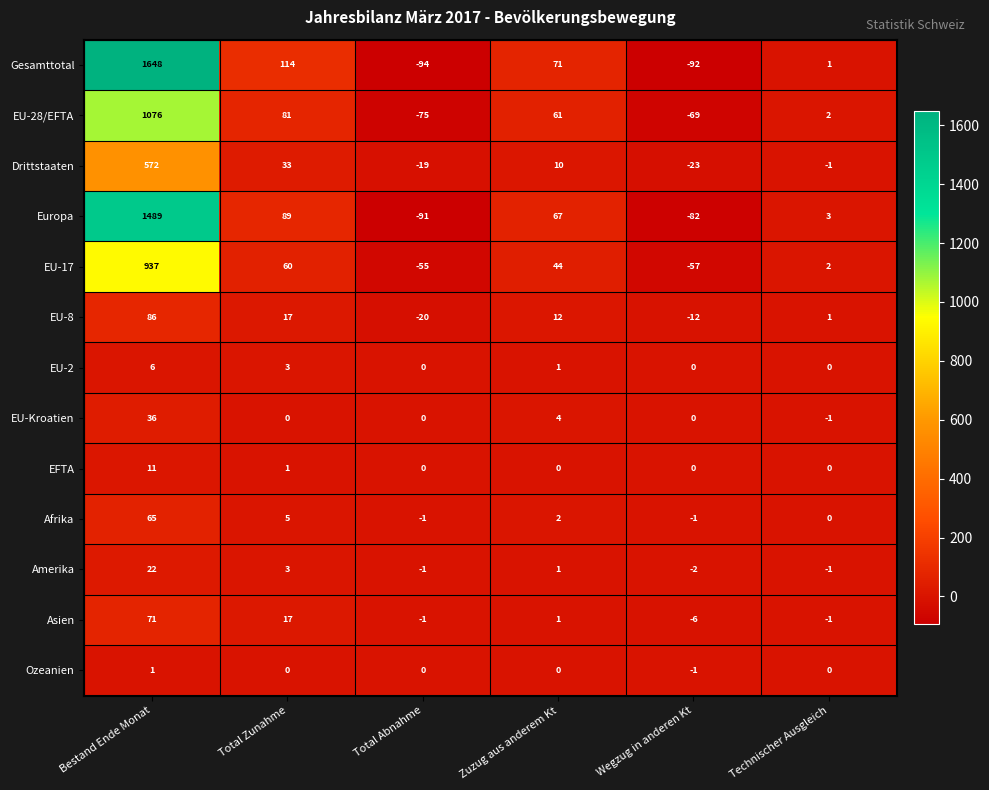

True or false: Afrika has a value of 0 at Technischer Ausgleich.

True